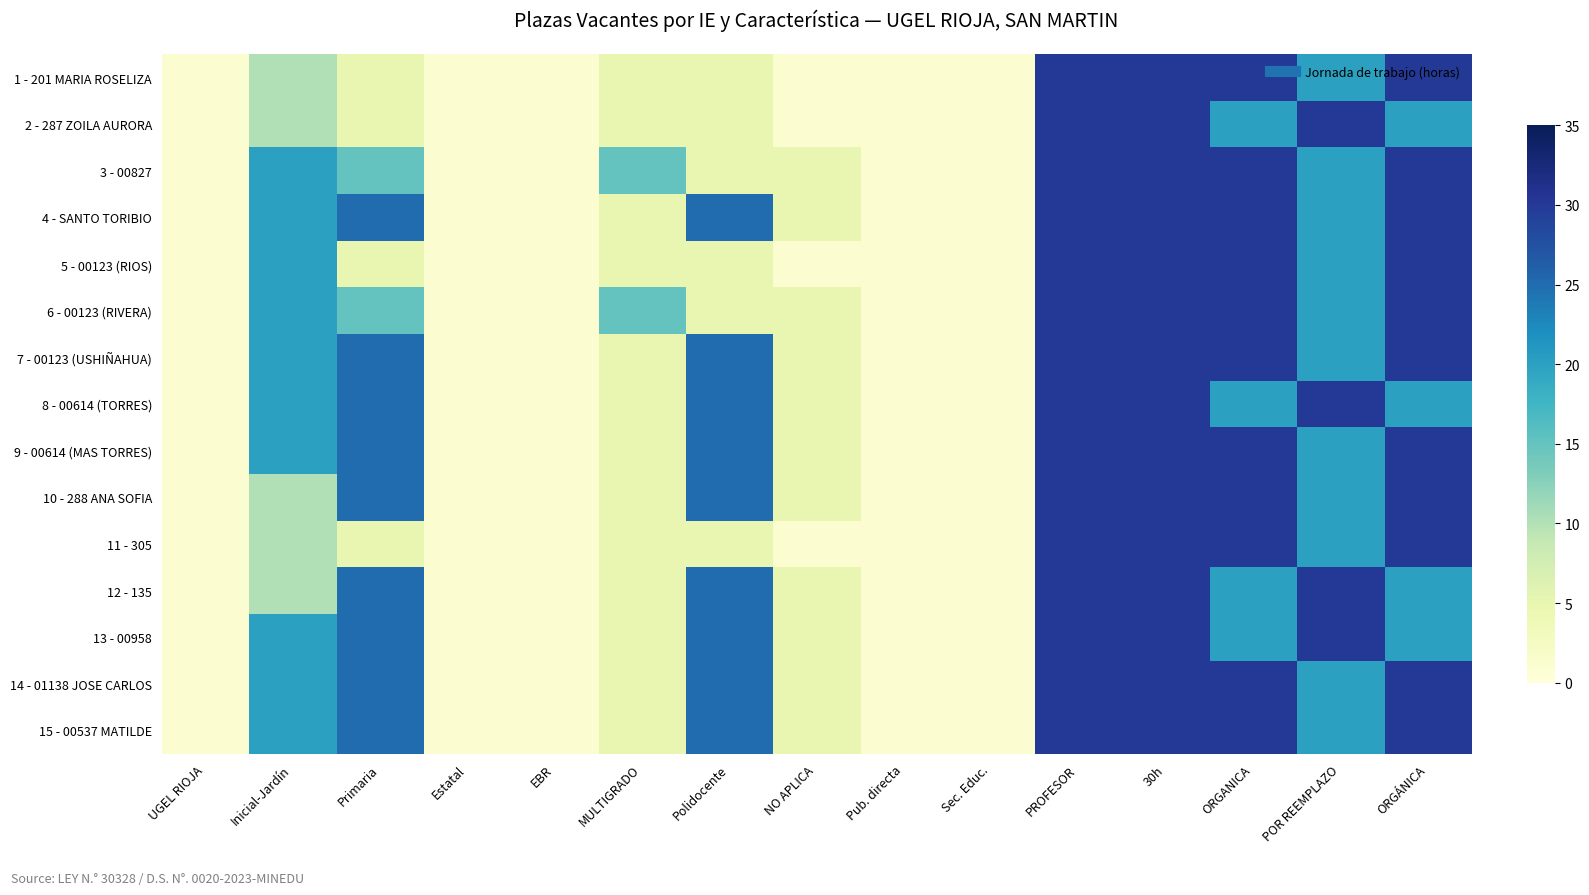

What is the greatest value displayed?

30